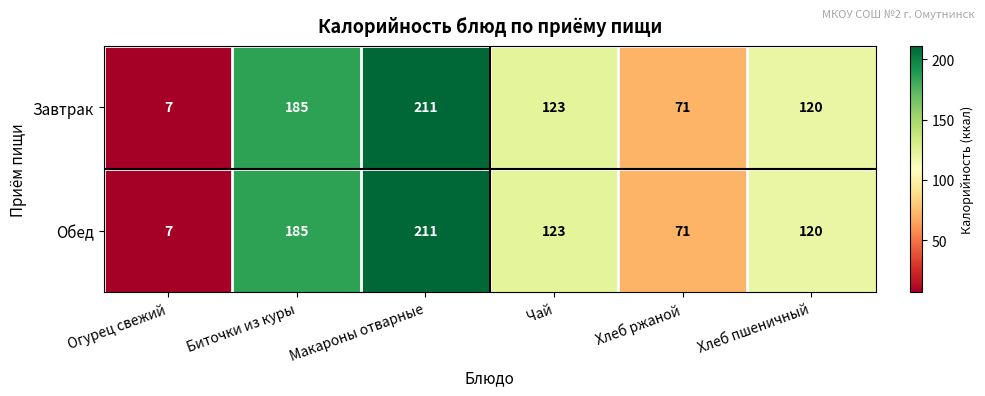

Is the value of Обед at Огурец свежий greater than the value of Завтрак at Хлеб ржаной?

No